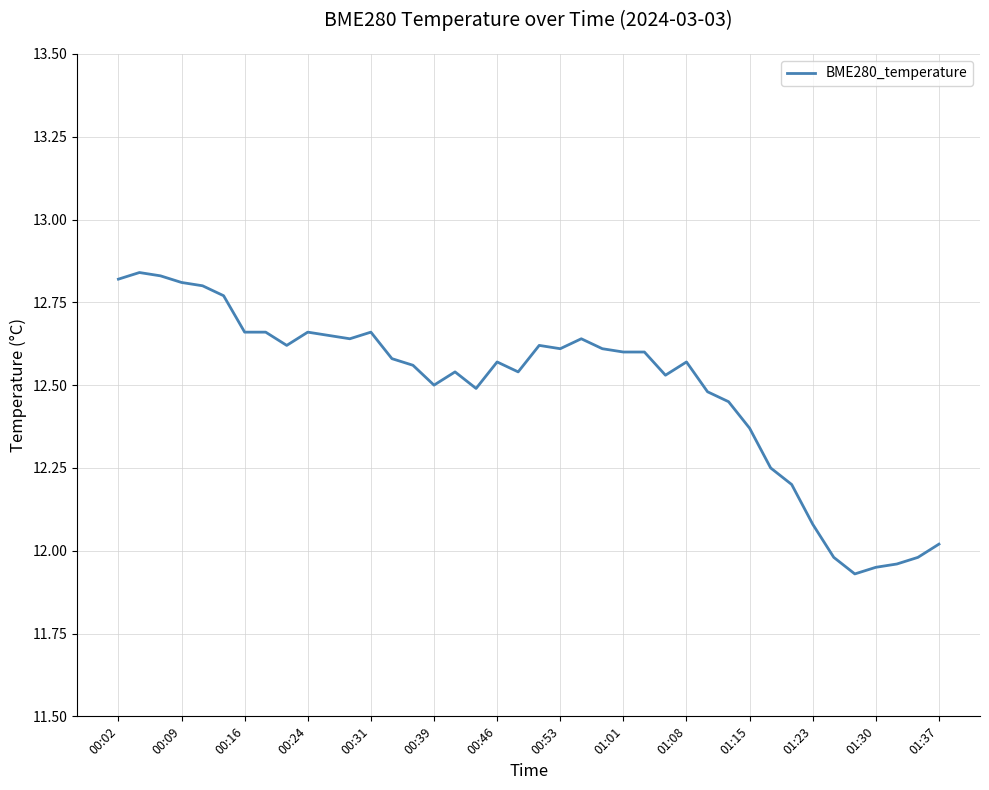

The chart shows a value of 12.5 at 00:39. True or false?

True